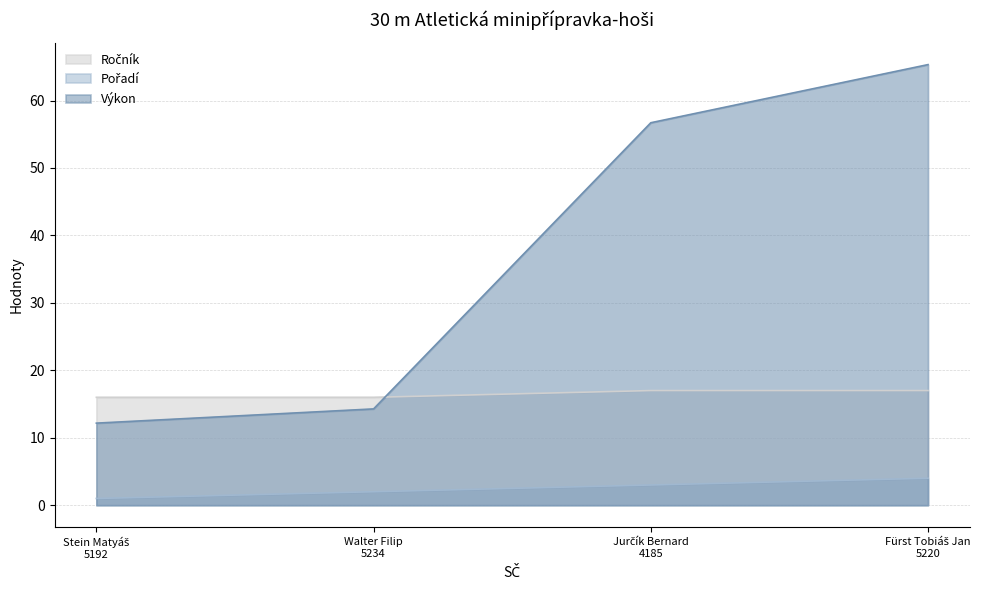

At which category does the chart reach its minimum across all series?

Stein Matyáš
5192